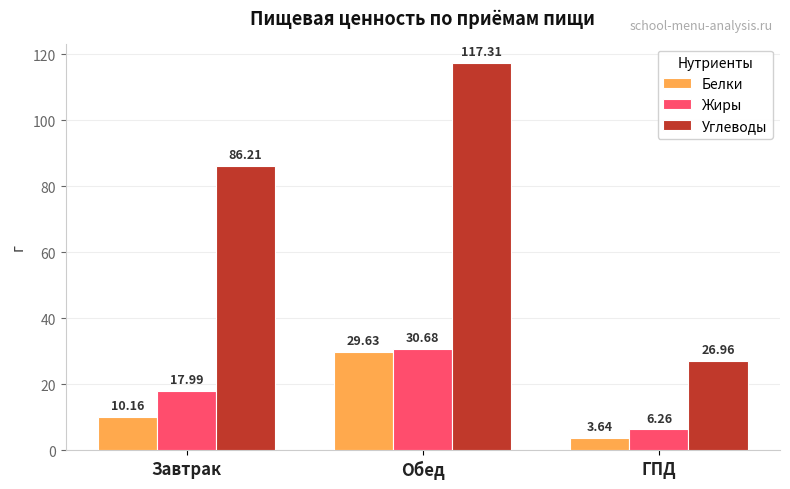

What is the label of the 3rd bar from the left?

ГПД